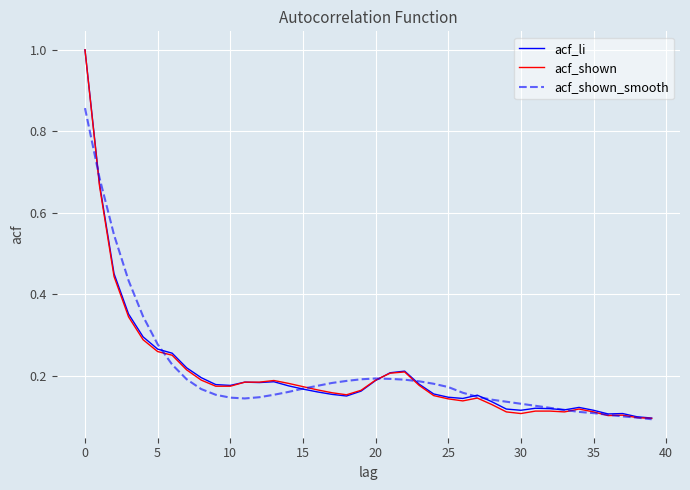

Which series has the largest range (max minus min)?

acf_shown